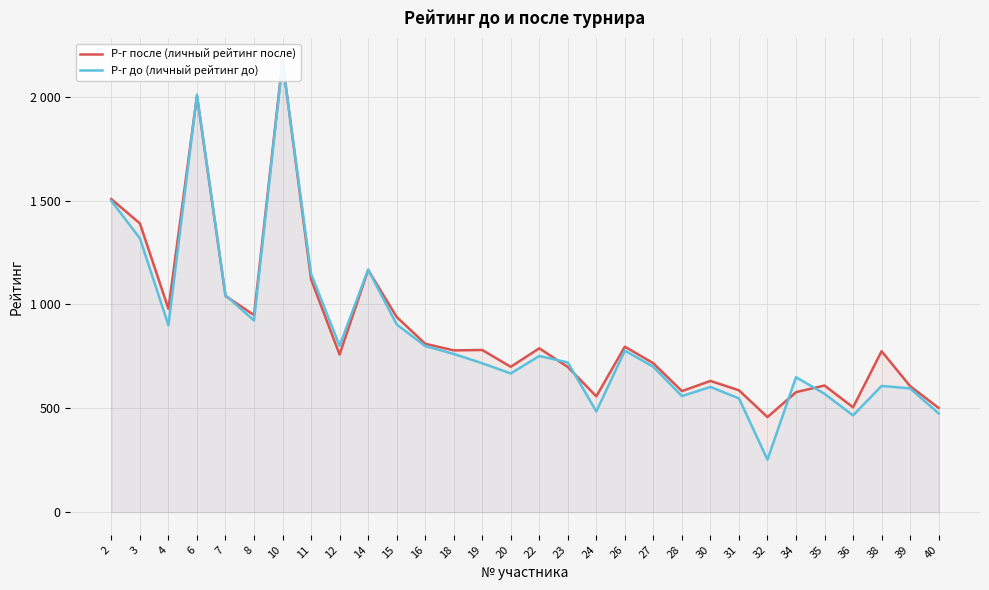

Between 10 and 16, which series saw the biggest shift?

Р-г до (личный рейтинг до)